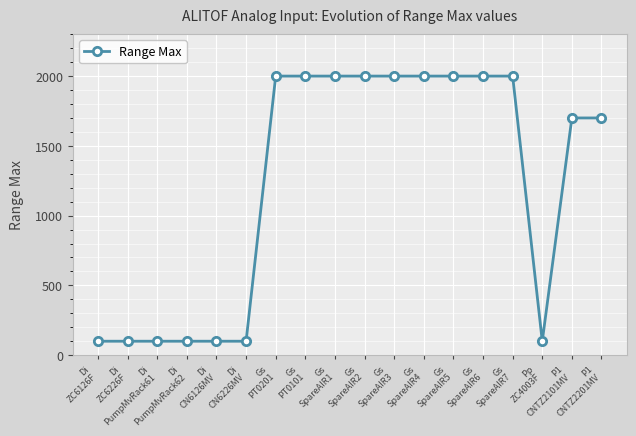

Reading left to right, extract all data points from this chart.

100	100	100	100	100	100	2000	2000	2000	2000	2000	2000	2000	2000	2000	100	1700	1700